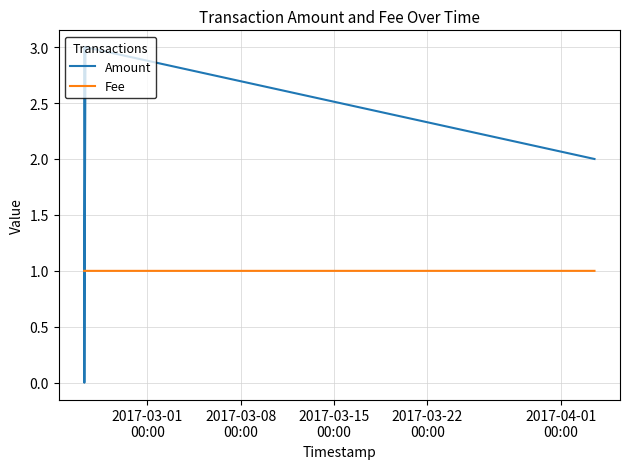

How many lines are shown in the chart?

2